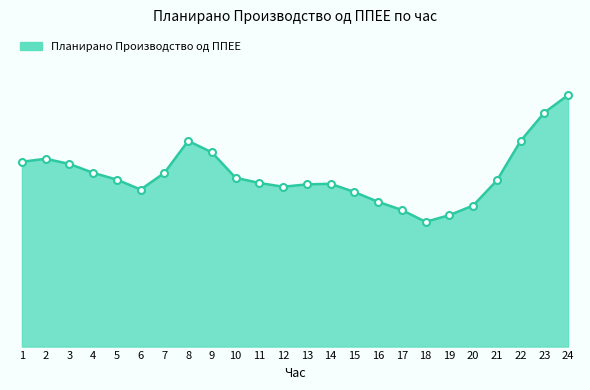

Does the chart display data point markers on the line(s)?

No